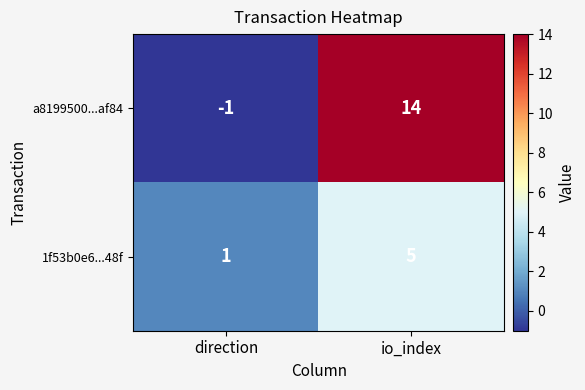

What is the sum of all a8199500...af84 values?

13